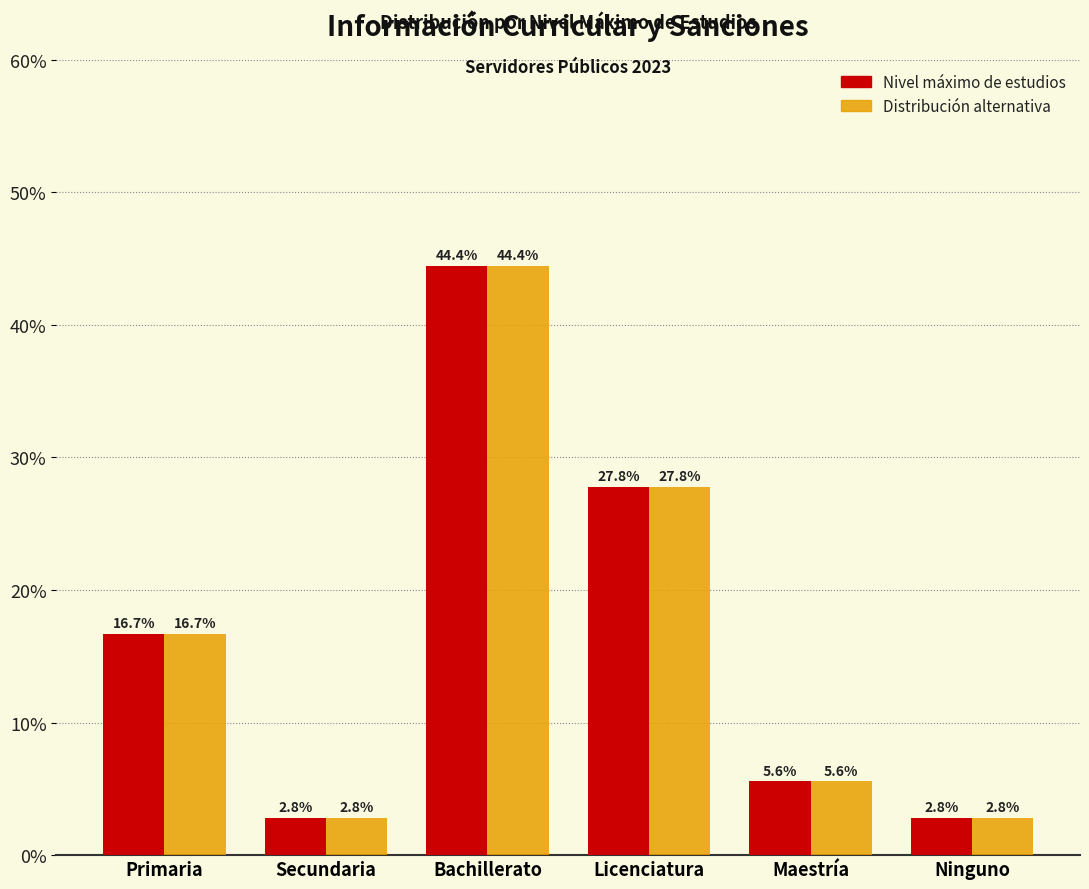

Reading left to right, extract all data points from this chart.

Nivel máximo de estudios: Primaria=16.7	Secundaria=2.8	Bachillerato=44.4	Licenciatura=27.8	Maestría=5.6	Ninguno=2.8
Distribución alternativa: Primaria=16.7	Secundaria=2.8	Bachillerato=44.4	Licenciatura=27.8	Maestría=5.6	Ninguno=2.8